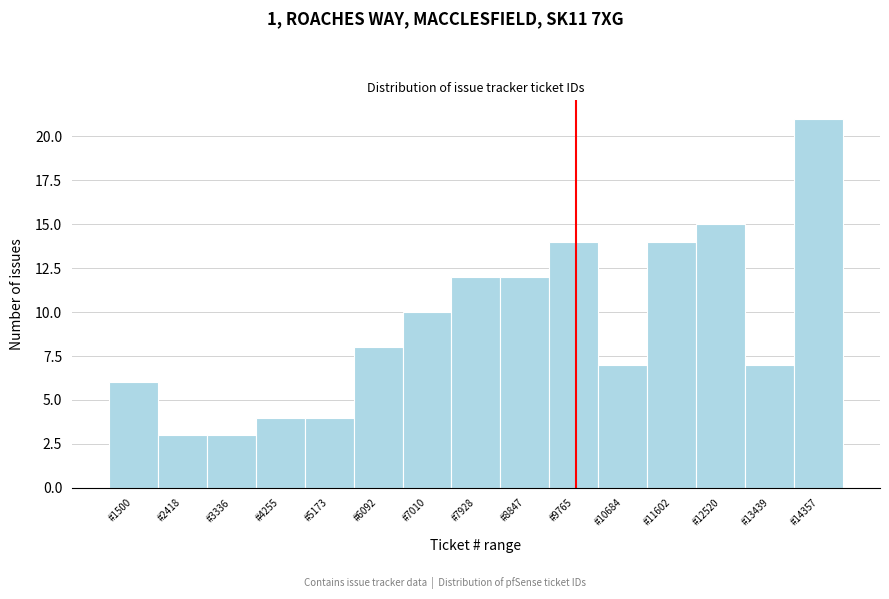

Reading left to right, transcribe all the data shown in this chart.

6	3	3	4	4	8	10	12	12	14	7	14	15	7	21